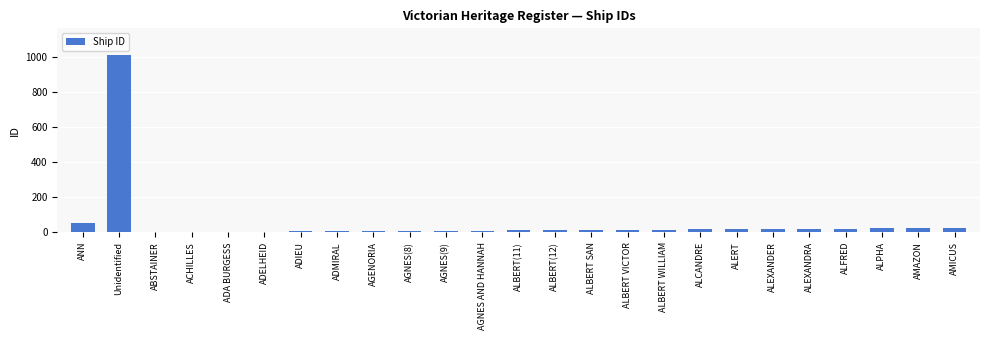

Where is the data nearest to the value 505?

ANN